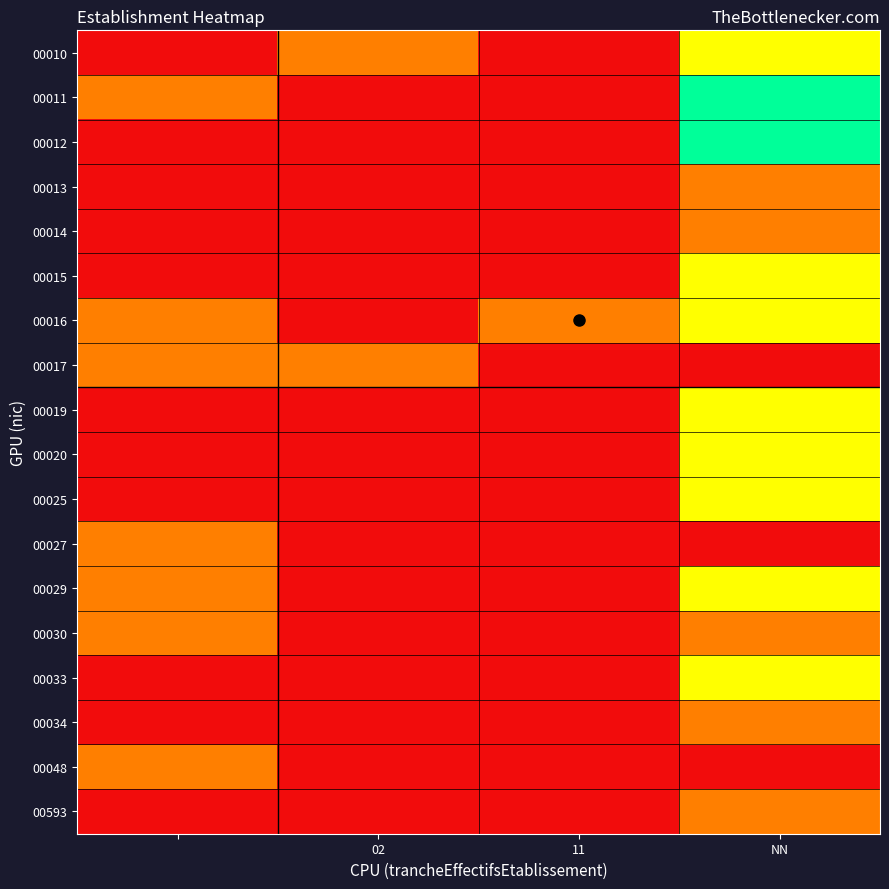

How many categories are shown in the chart?

4